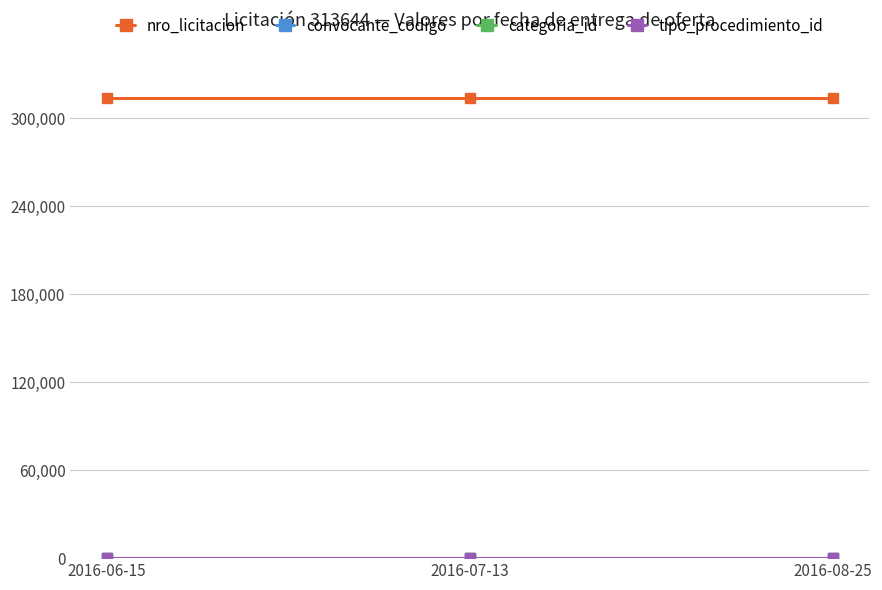

What is the sum of all nro_licitacion values?

940932